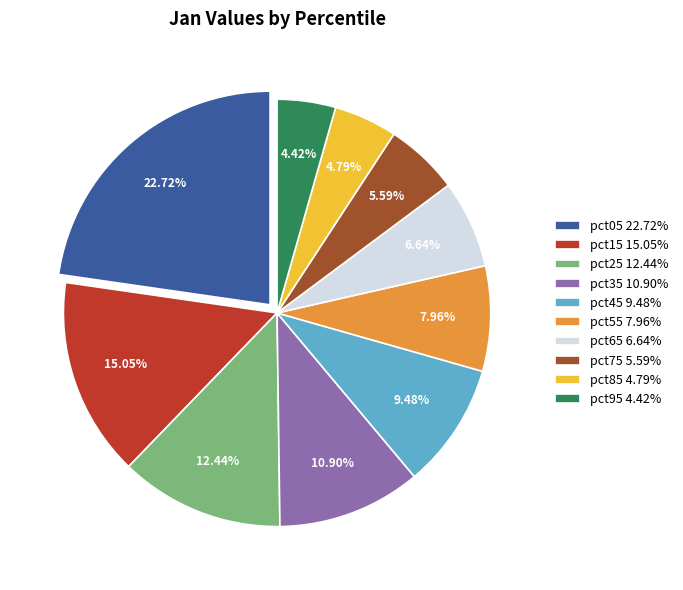

Does pct95 account for over 50% of the chart?

No